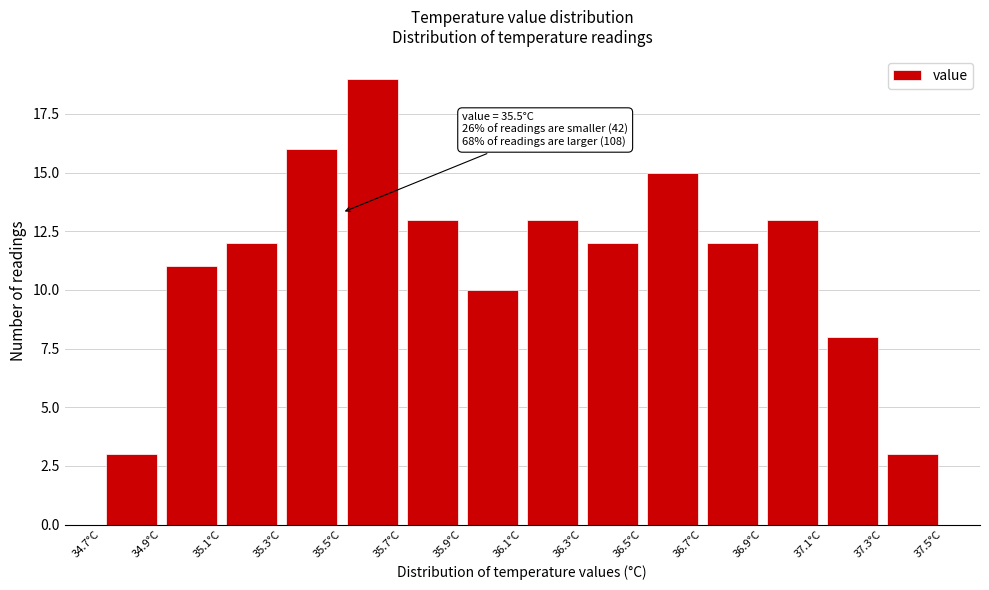

Which range on the x-axis has the tallest bar?

35.5 to 35.7